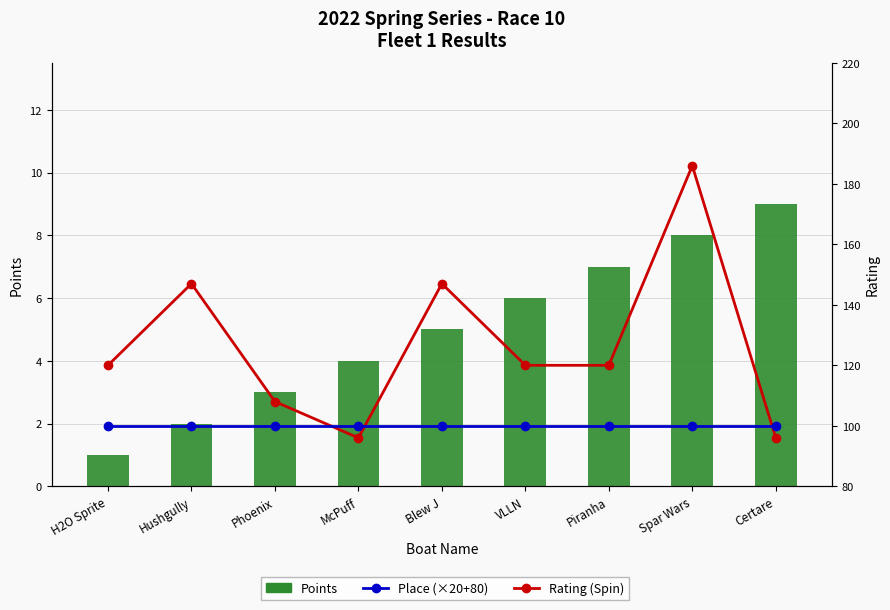

Reading right to left, list all the values displayed in this chart.

Points: 9	8	7	6	5	4	3	2	1
Rating (Spin): 96	186	120	120	147	96	108	147	120
Place (×20+80): 100	100	100	100	100	100	100	100	100